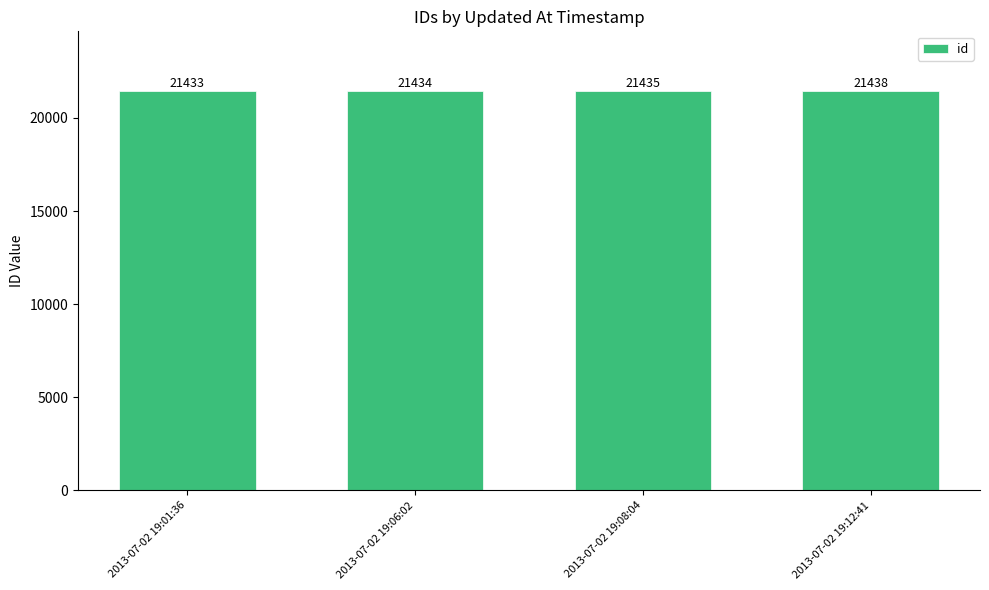

List the labels in order of value, largest first.

2013-07-02 19:12:41, 2013-07-02 19:08:04, 2013-07-02 19:06:02, 2013-07-02 19:01:36